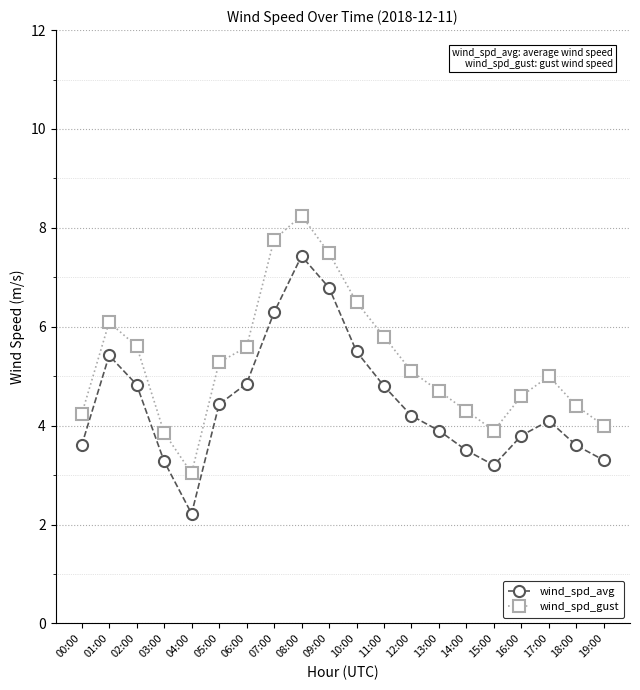

Does the chart have visible grid lines?

Yes